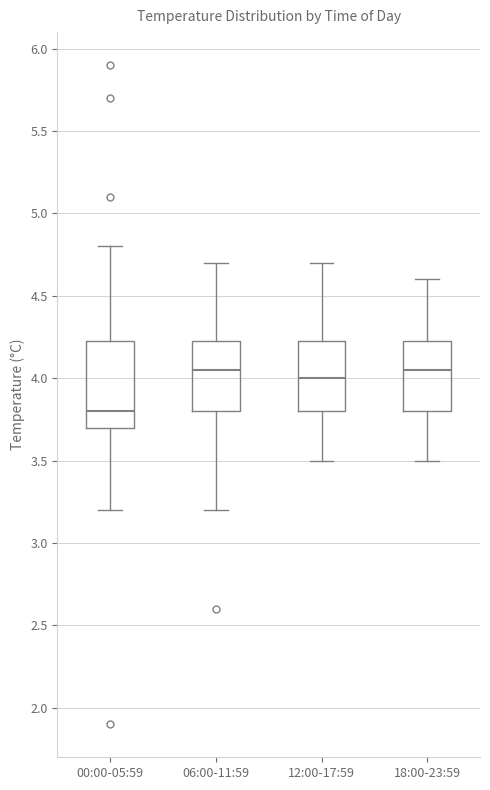

Which box is the tallest, from its lower edge to its upper edge?

00:00-05:59